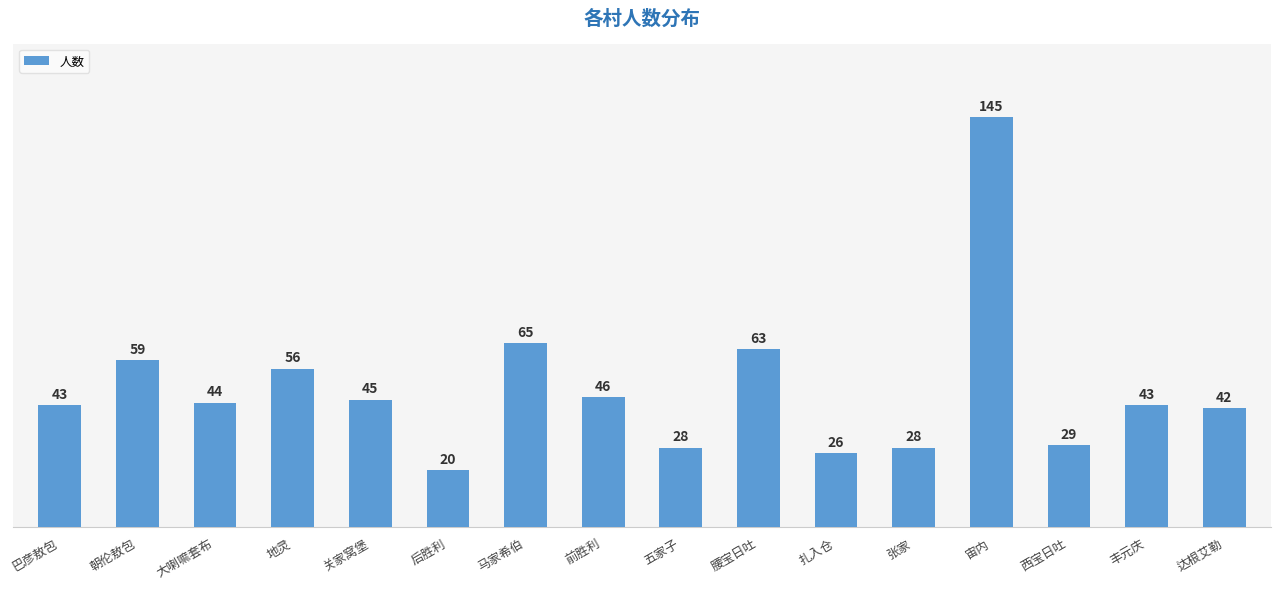

Between 西宝日吐 and 马家希伯, which is larger?

马家希伯